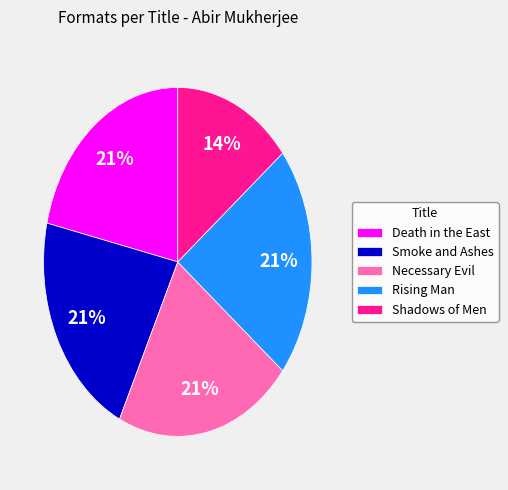

How many segments does this pie chart have?

5